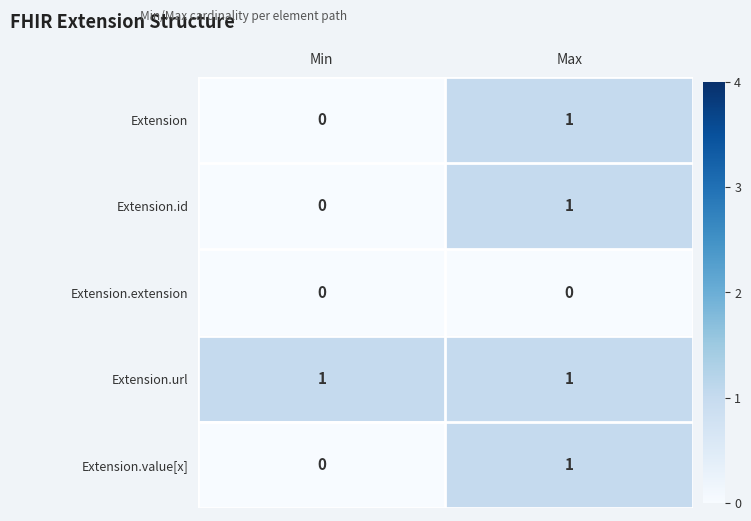

Is it true that Extension.extension equals 0 at Min?

True